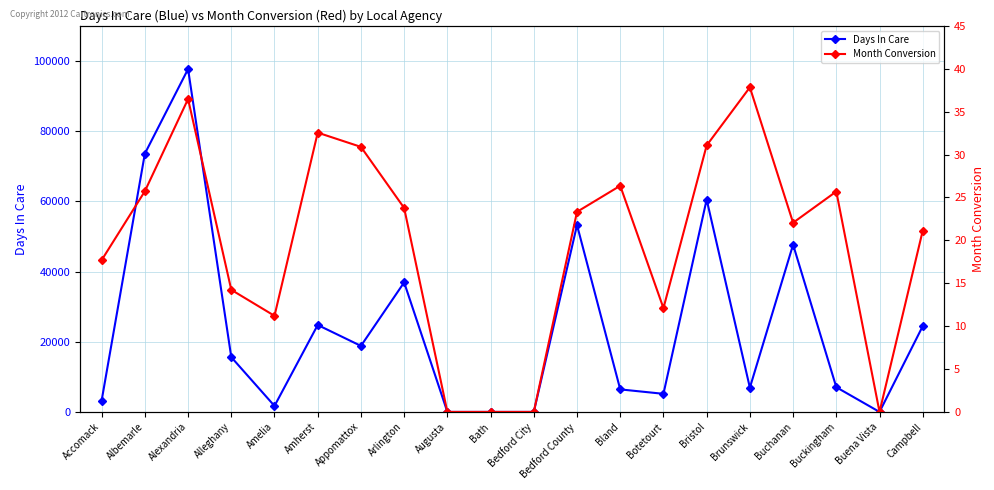

How many data points in Month Conversion are less than 23?

10